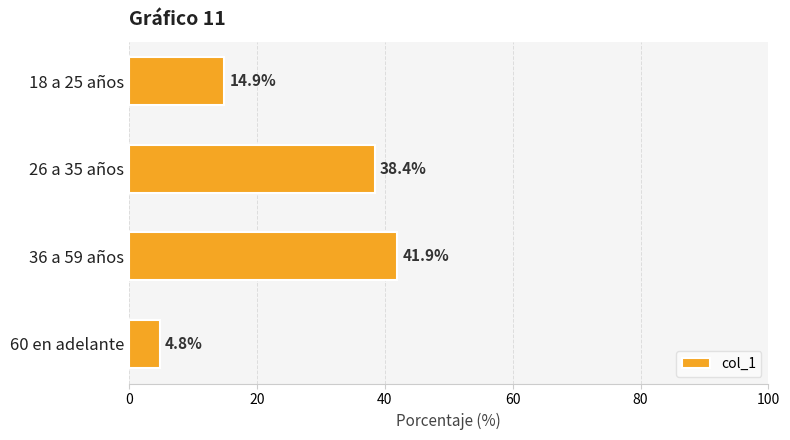

Count the number of values greater than 38.

2